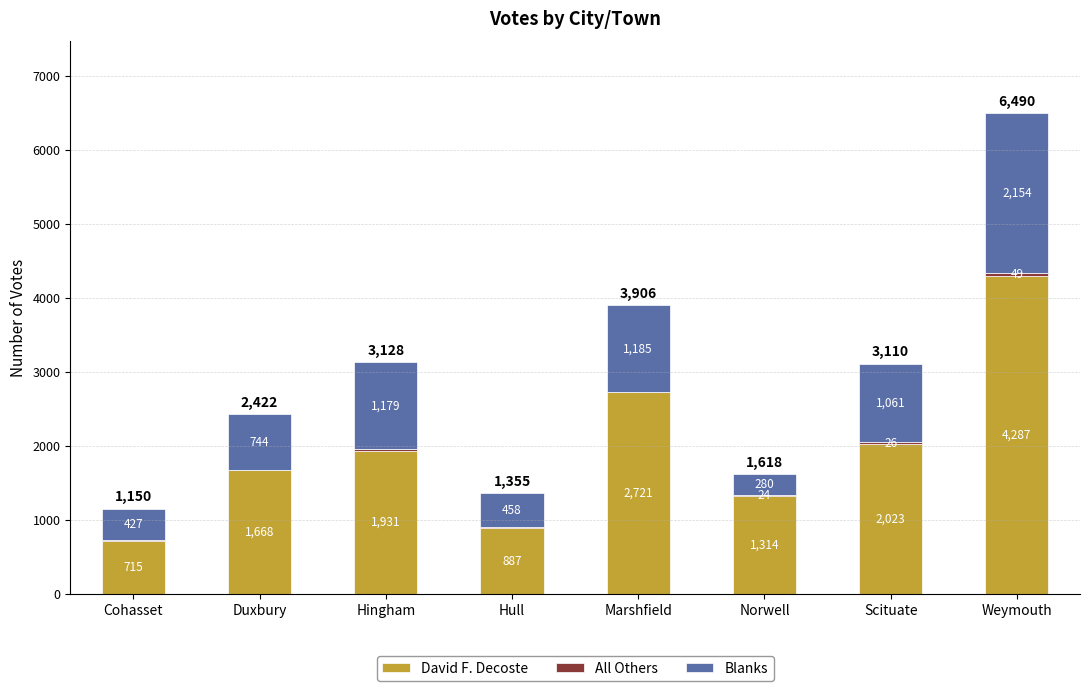

Read the David F. Decoste value at Weymouth, to the nearest 10.

4290